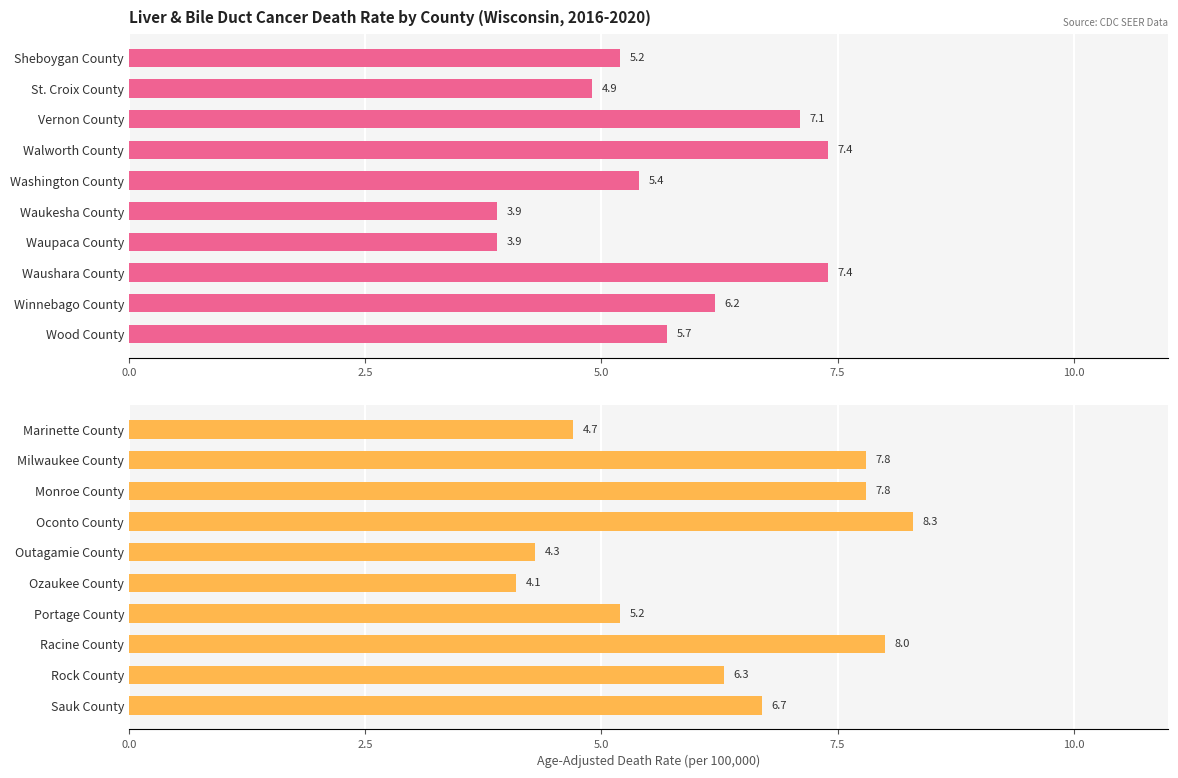

What is the difference between the values at Milwaukee County and Outagamie County?

3.5